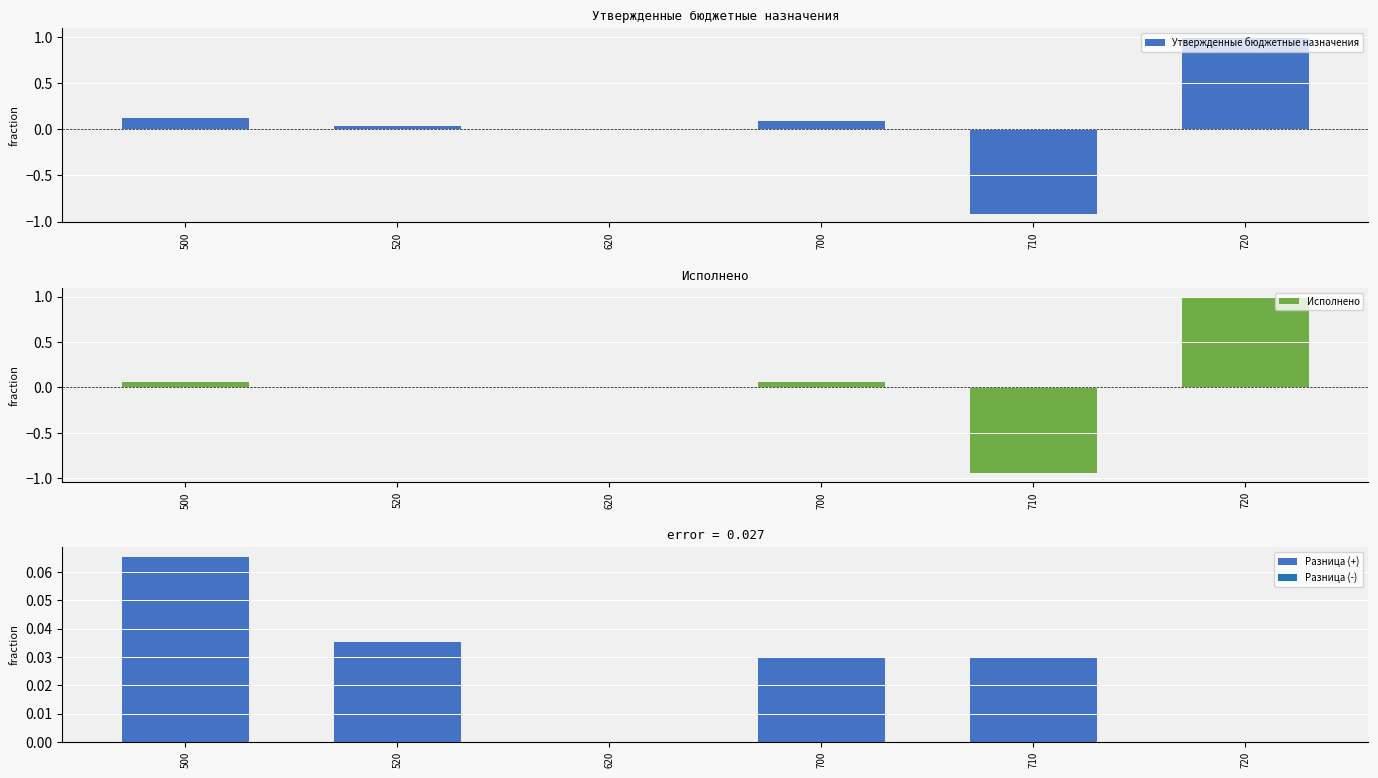

Between 500 and 720, which series saw the biggest shift?

Исполнено